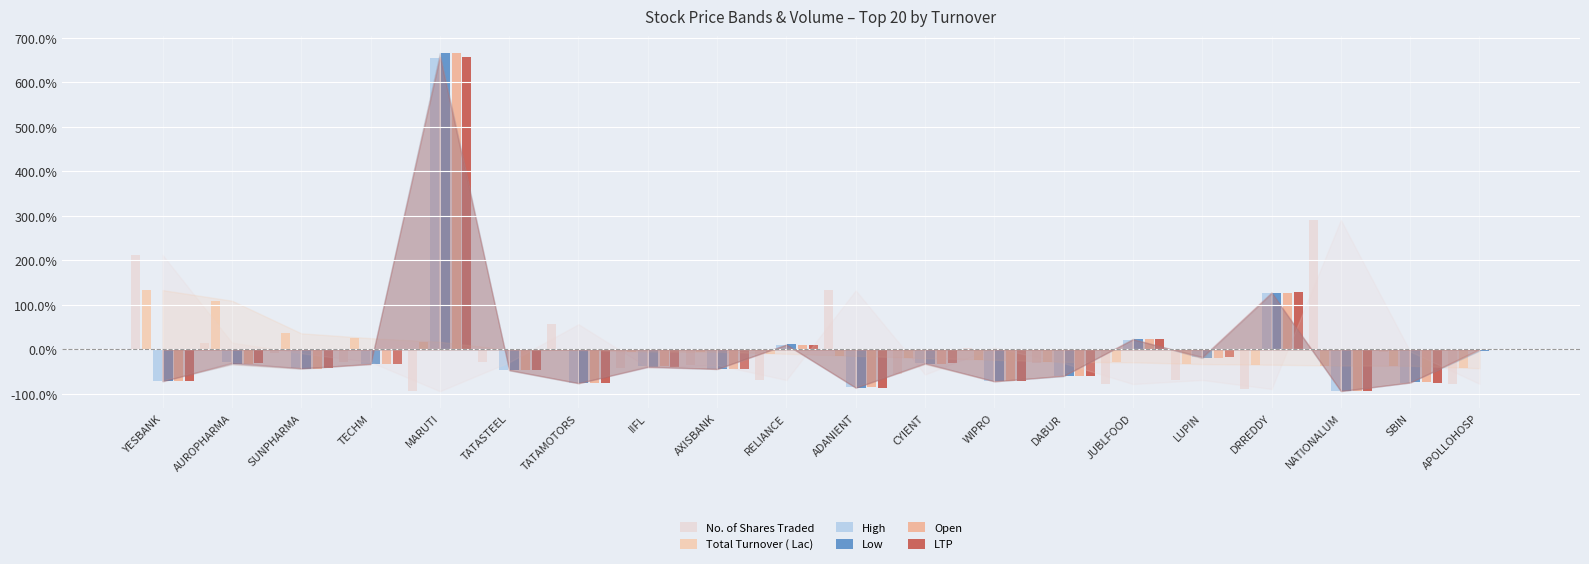

How many values in the Total Turnover ( Lac) series exceed 0?

5